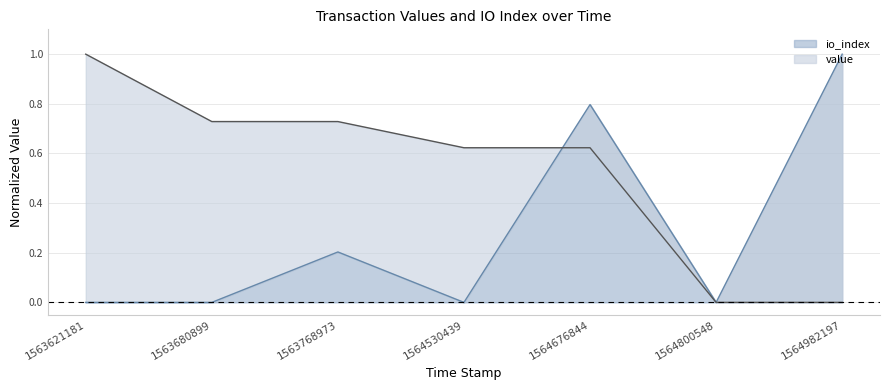

At which category does io_index reach its first local peak?

1563768973